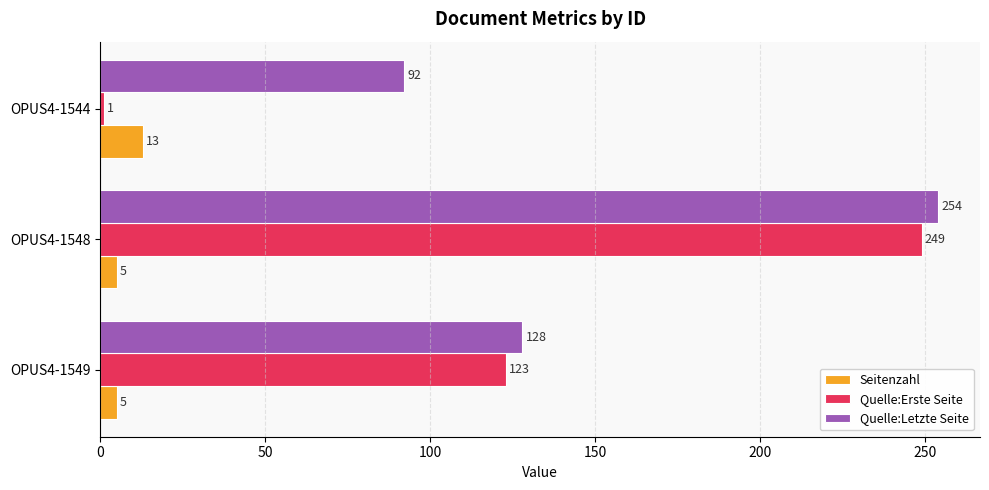

What is the maximum value for Quelle:Letzte Seite?

254